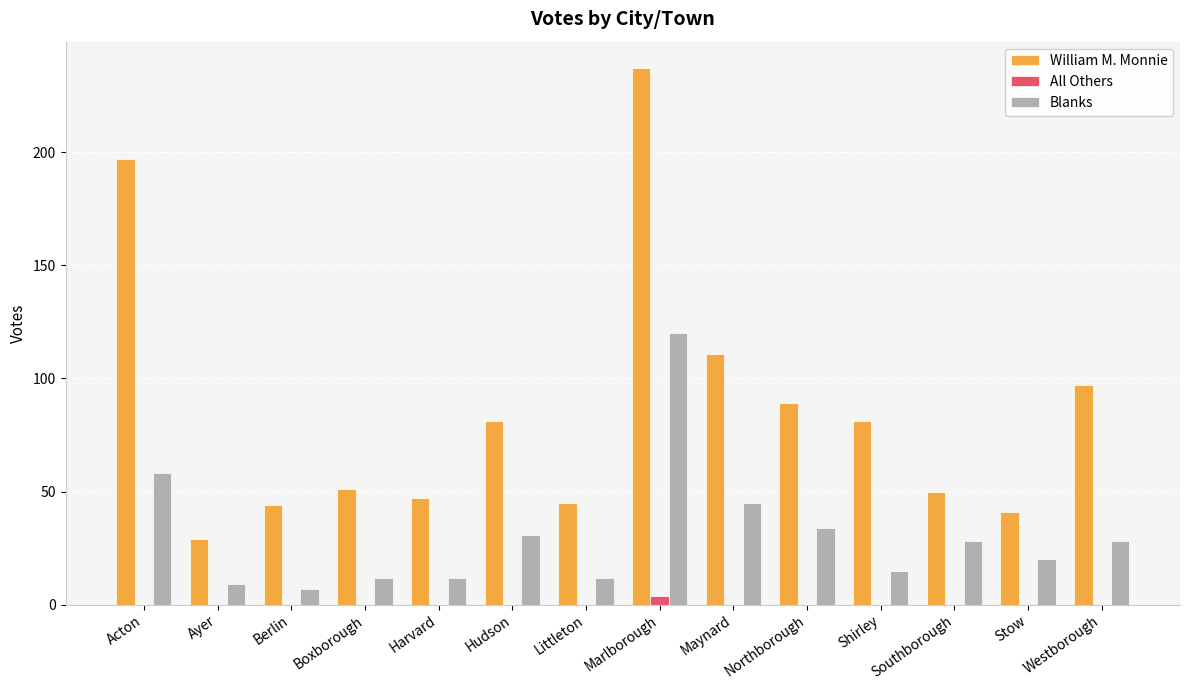

What is the sum of all Blanks values?

431